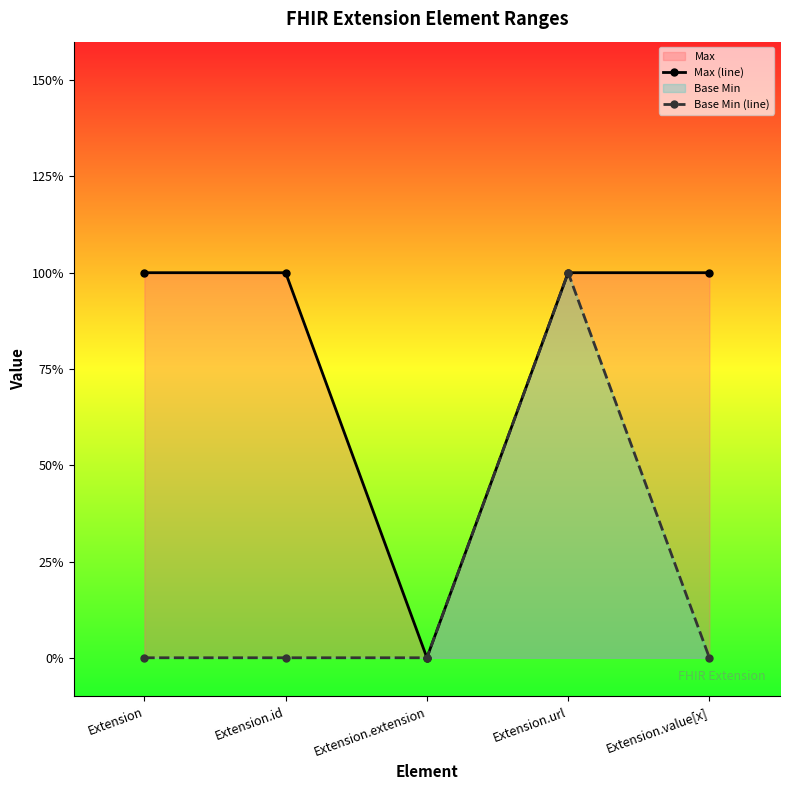

True or false: Base Min (line) and Max (line) cross at least once.

False